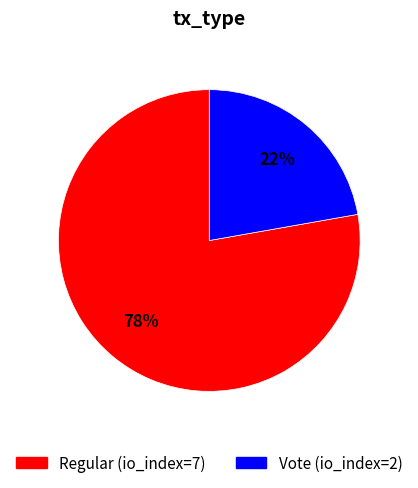

Is it true that Regular (io_index=7) is 78% of the pie?

True